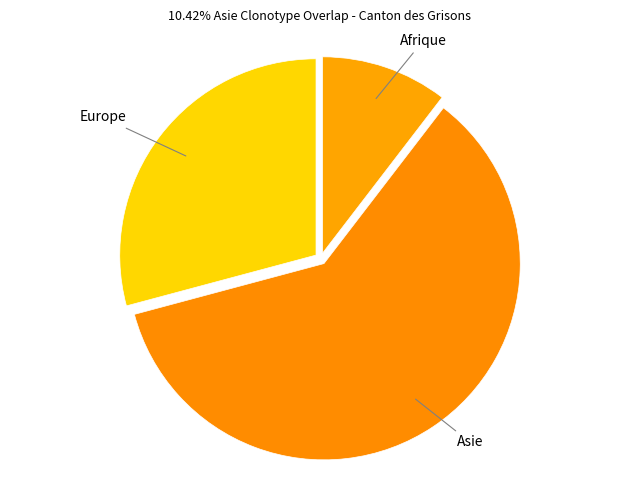

Which category accounts for the majority?

Asie